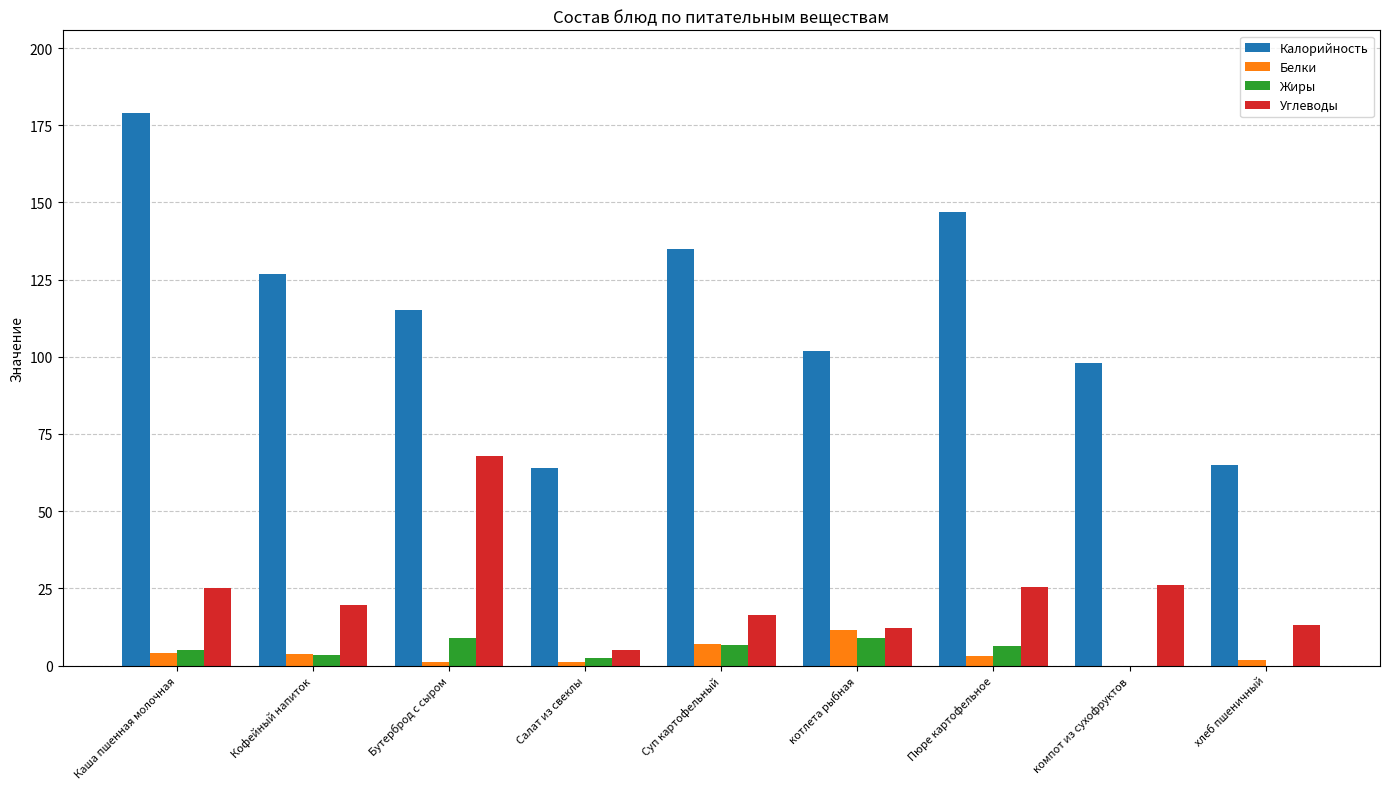

The Калорийность series shows 178.9 at Каша пшенная молочная. True or false?

True